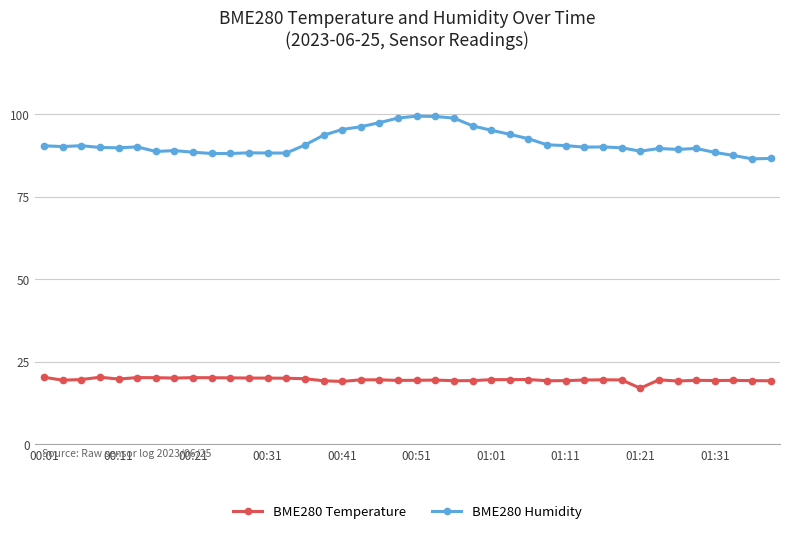

True or false: BME280 Humidity and BME280 Temperature cross at least once.

False